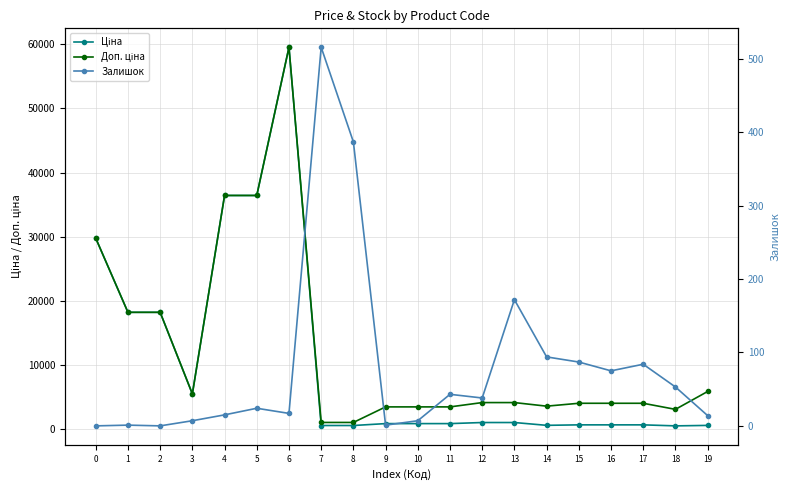

How many series are shown in this chart?

3